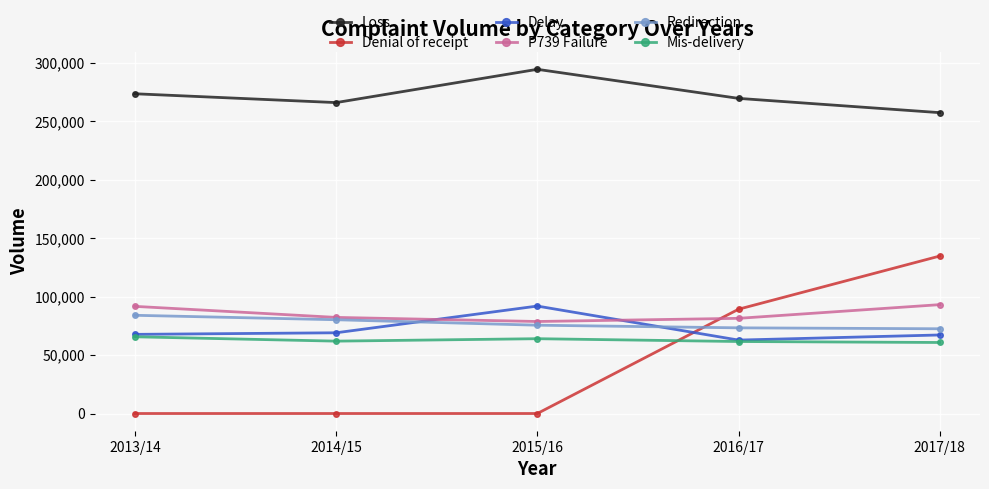

How many interior local valleys does the P739 Failure series have?

1